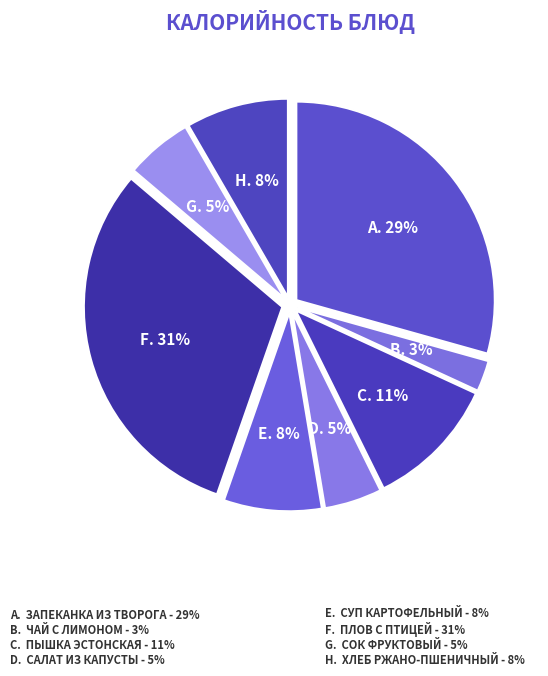

What is the largest slice in the pie chart?

Плов с птицей